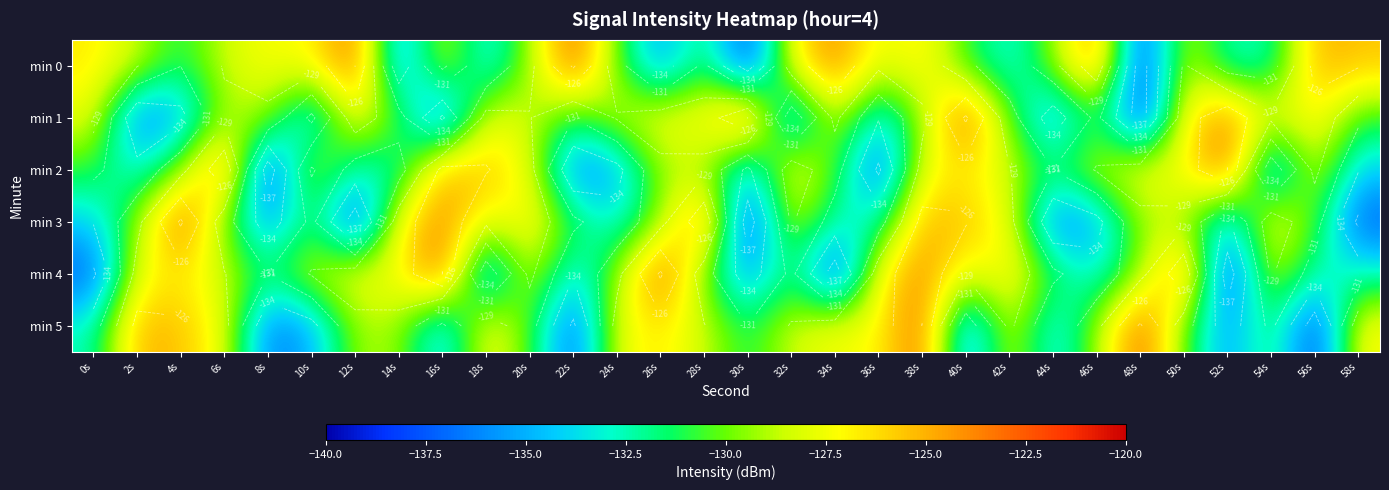

Which has a higher value, 52s or 34s?

34s